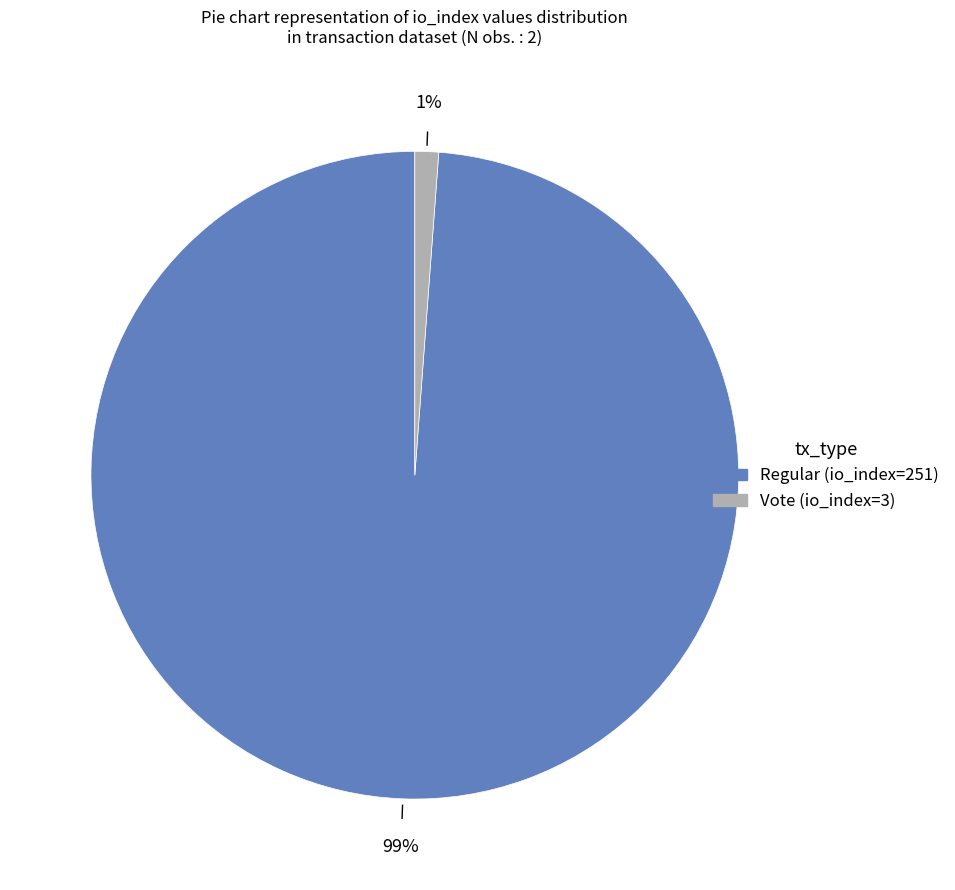

Rank the categories by value from highest to lowest.

Regular (io_index=251), Vote (io_index=3)